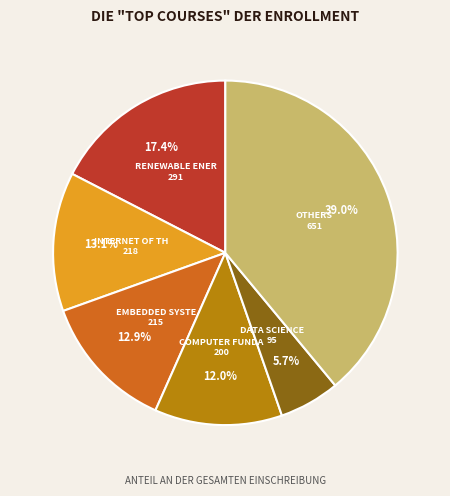

How many segments does this pie chart have?

6